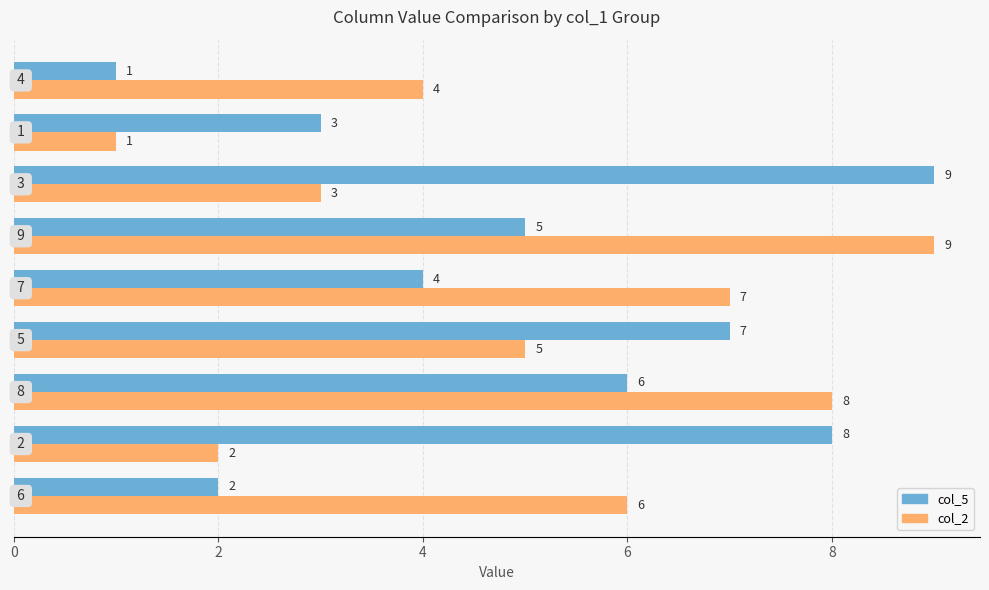

How many categories are shown in the chart?

9